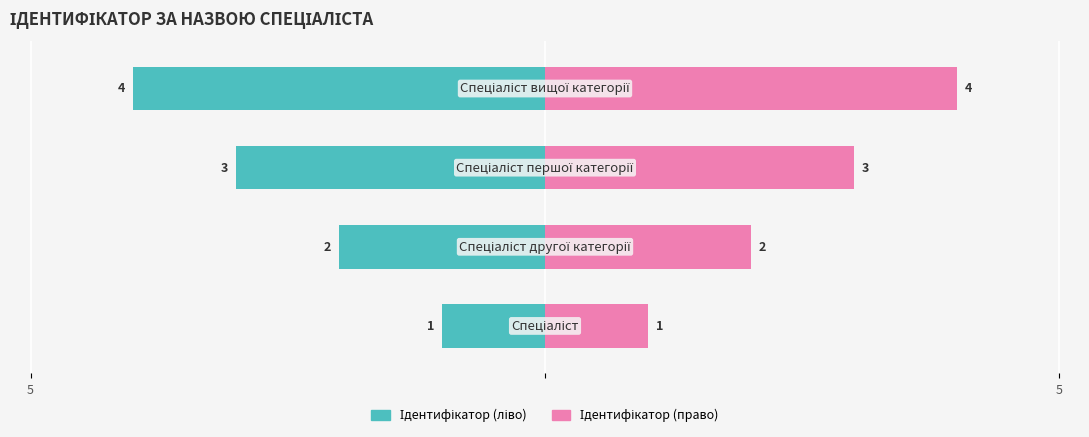

What are all the series names shown in the legend?

Ідентифікатор (ліво), Ідентифікатор (право)